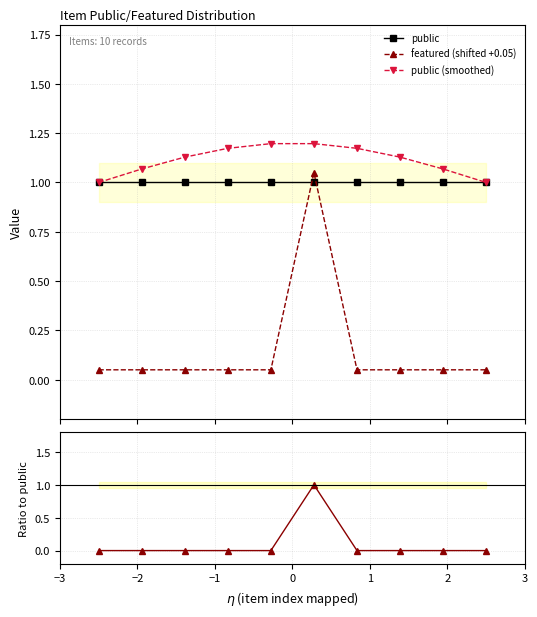

True or false: featured (shifted +0.05) has more than 0 interior local peaks.

True